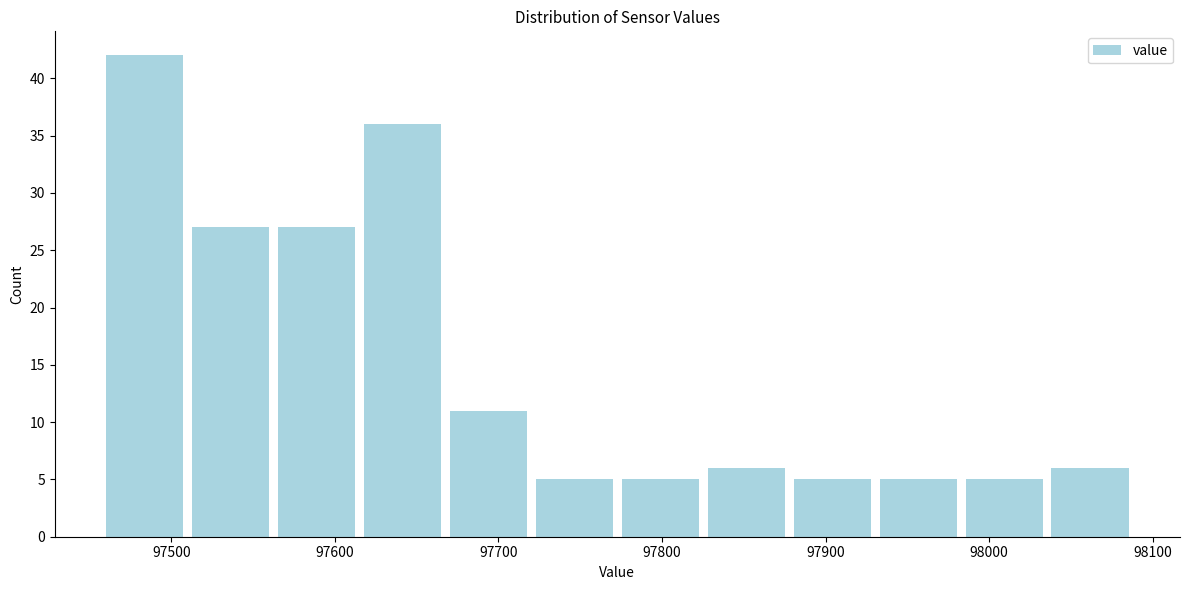

Which range on the x-axis has the tallest bar?

97460 to 97510